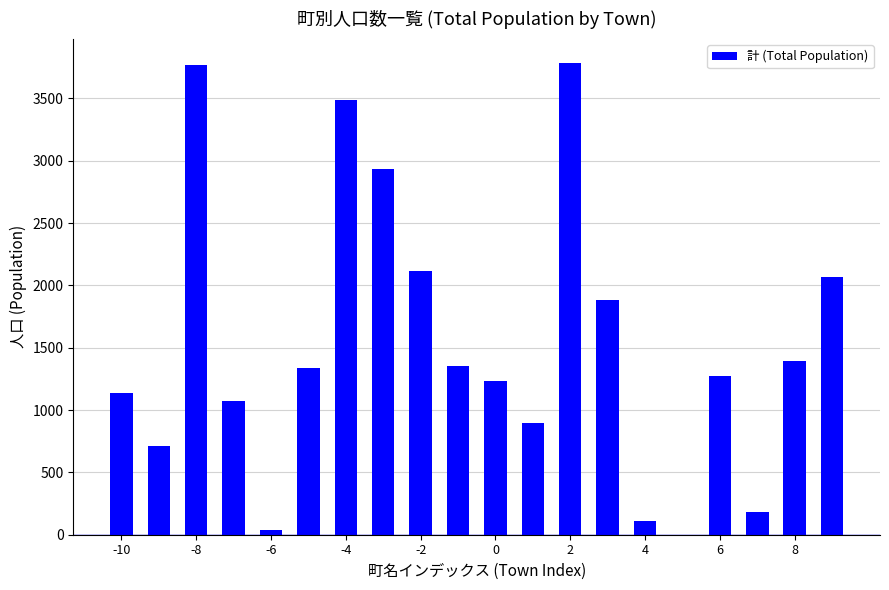

What is the sum of all values?

30789